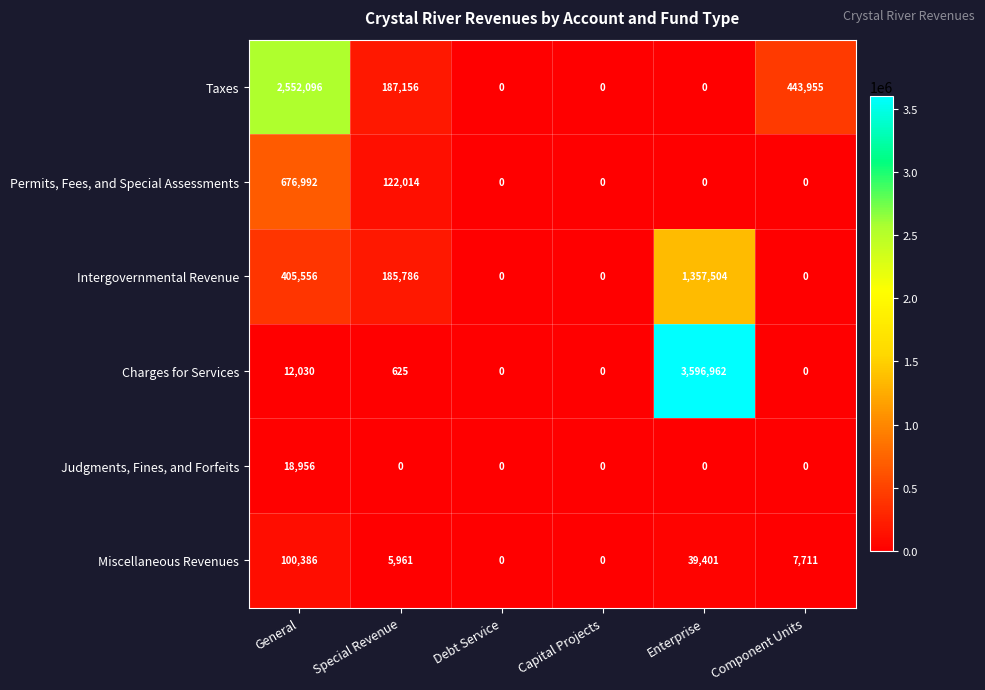

Which series has the largest range (max minus min)?

Charges for Services